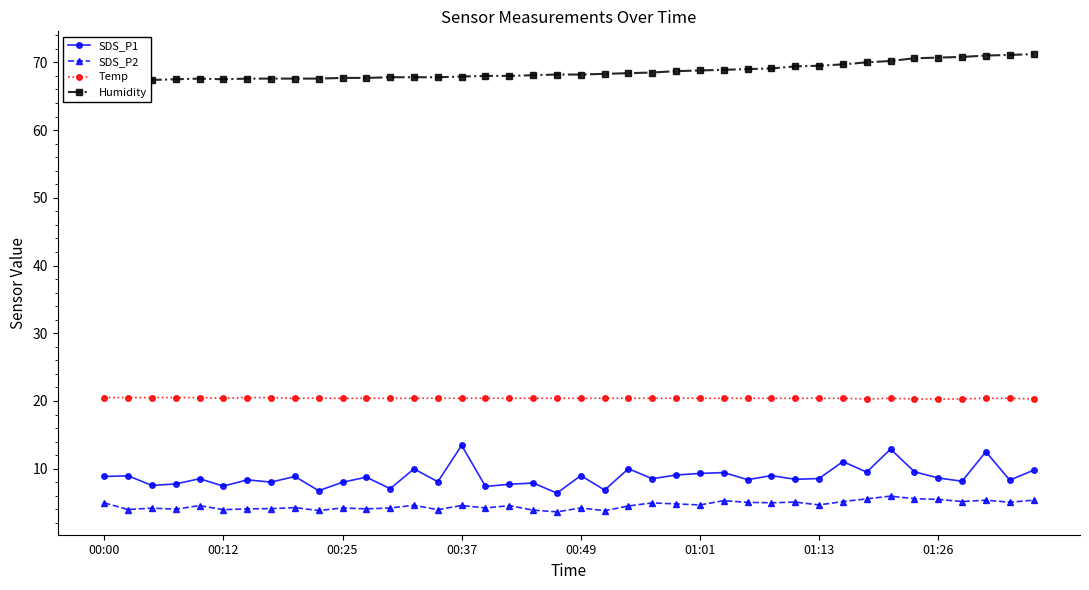

At how many categories does at least one series exceed 54?

40